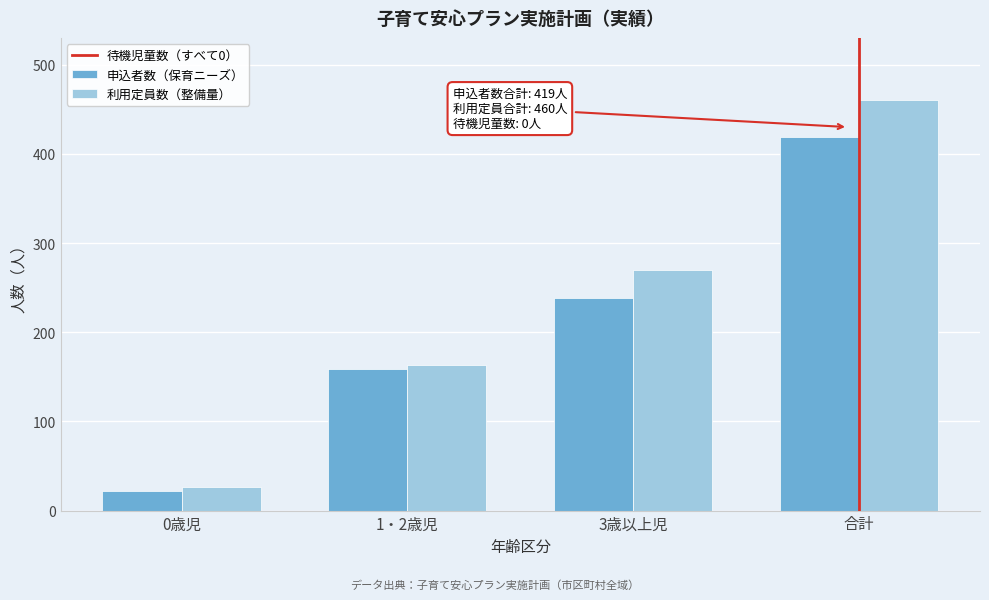

Reading left to right, transcribe all the data shown in this chart.

申込者数（保育ニーズ）: 0歳児=22	1・2歳児=159	3歳以上児=238	合計=419
利用定員数（整備量）: 0歳児=27	1・2歳児=163	3歳以上児=270	合計=460